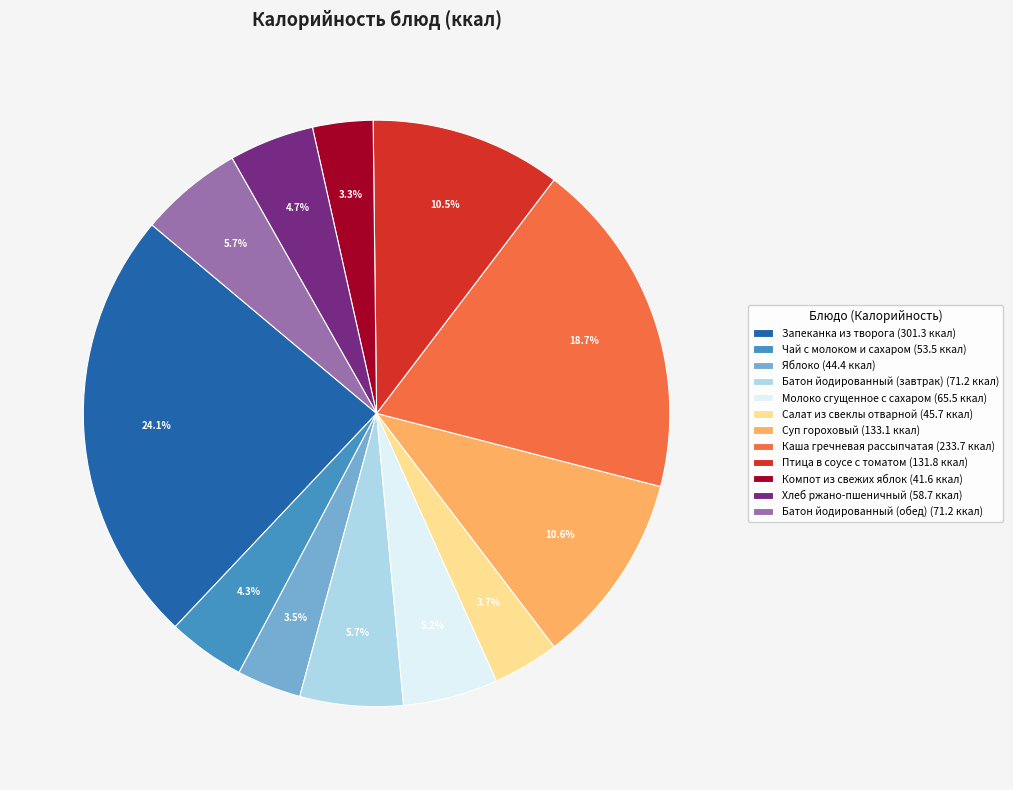

What is the largest slice in the pie chart?

Запеканка из творога